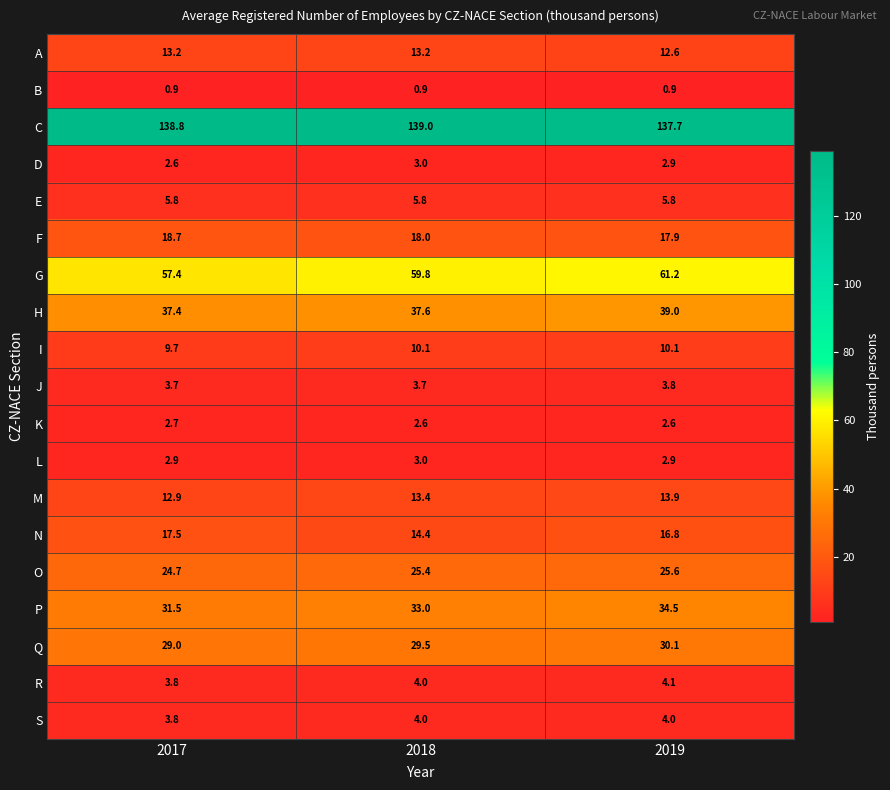

What is the difference between the O values at 2018 and 2017?

0.7